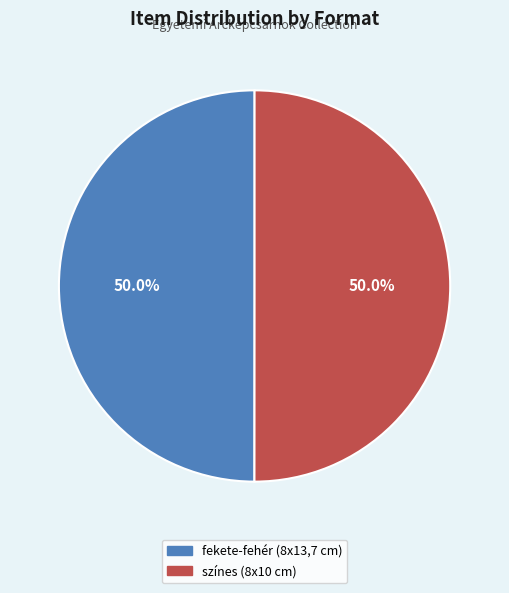

What portion of the pie excludes színes (8x10 cm)?

50.0%